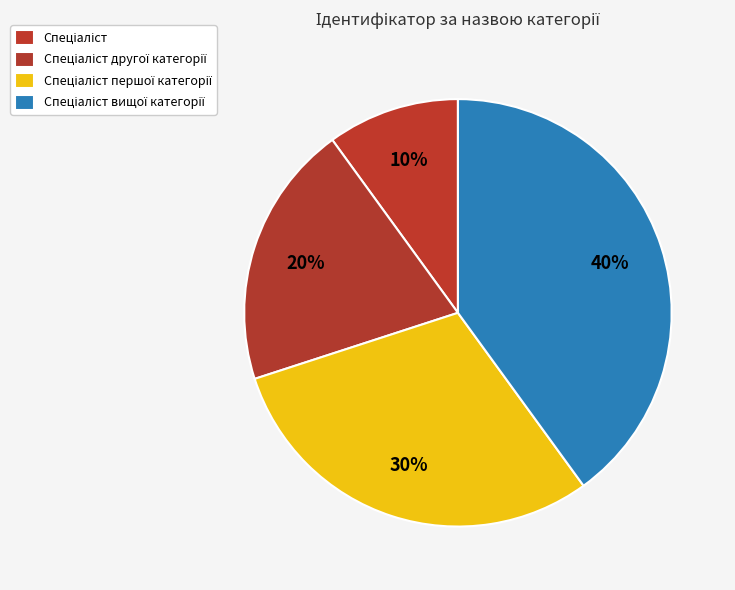

Count the number of slices in the pie.

4